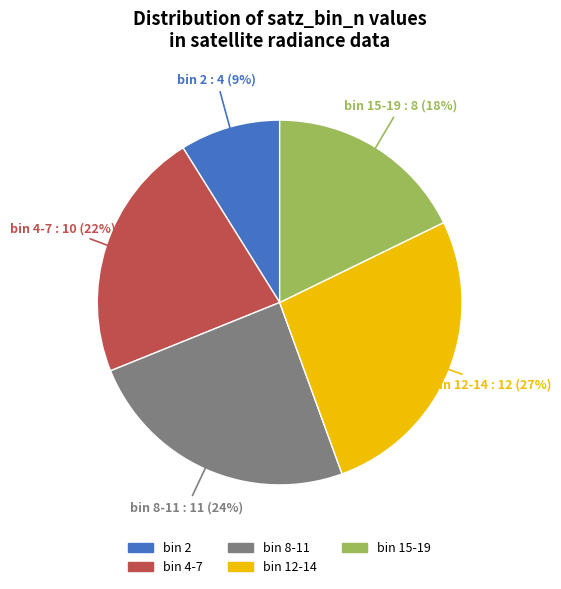

Is there a majority slice in this chart?

No